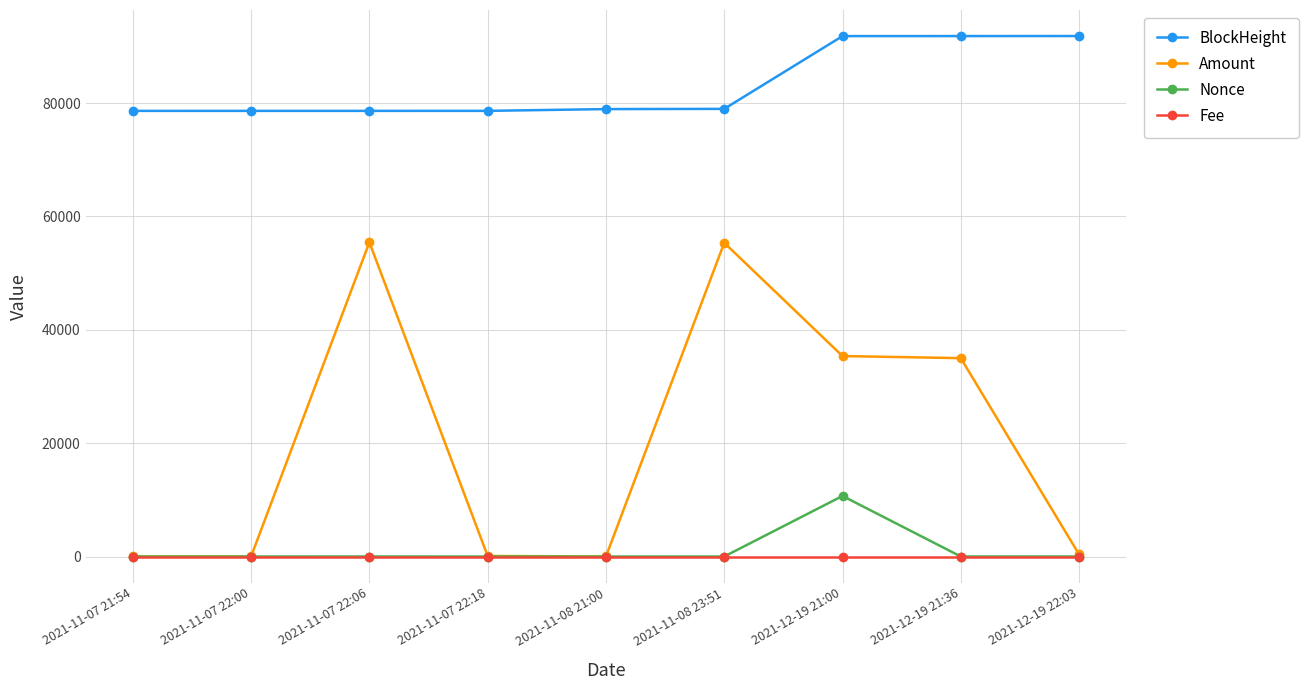

What is the sum of all Fee values?

0.1